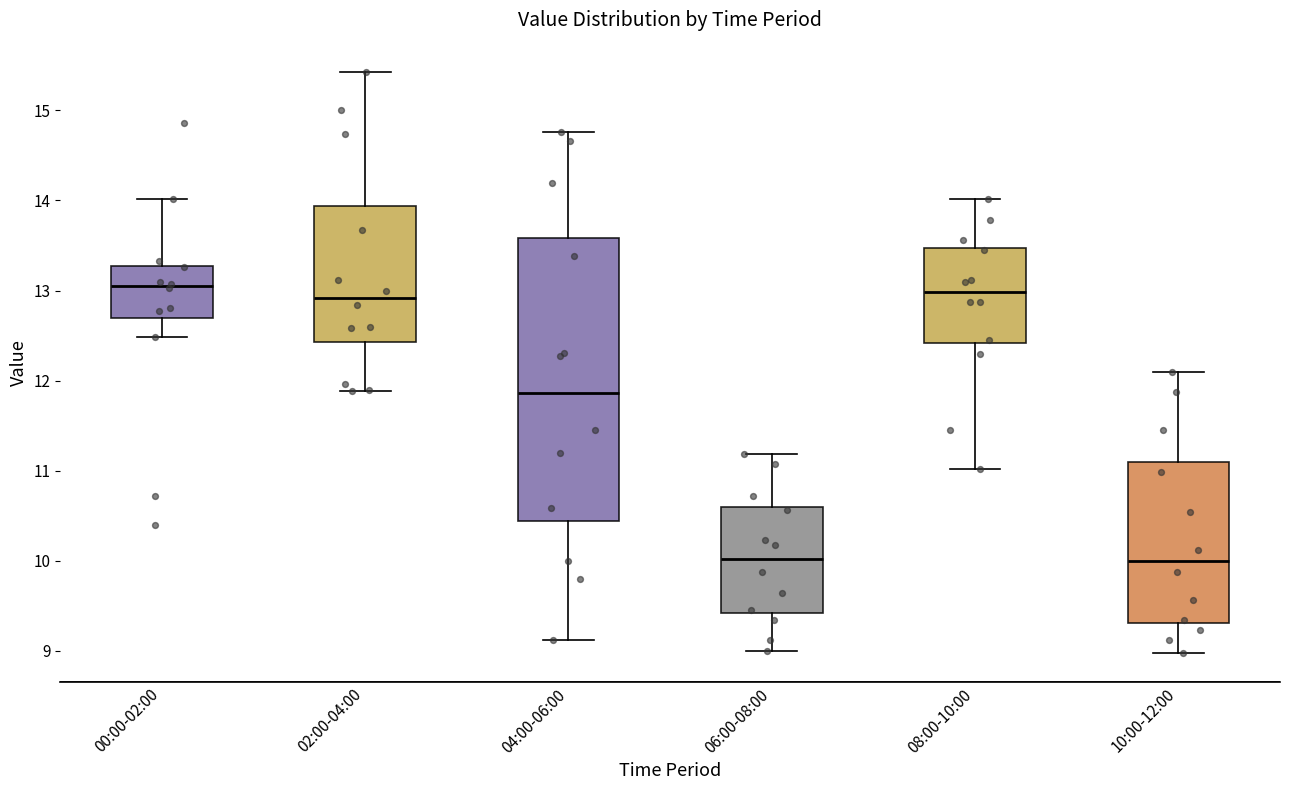

Comparing the boxes themselves (not the whiskers), which one is the tallest?

04:00-06:00